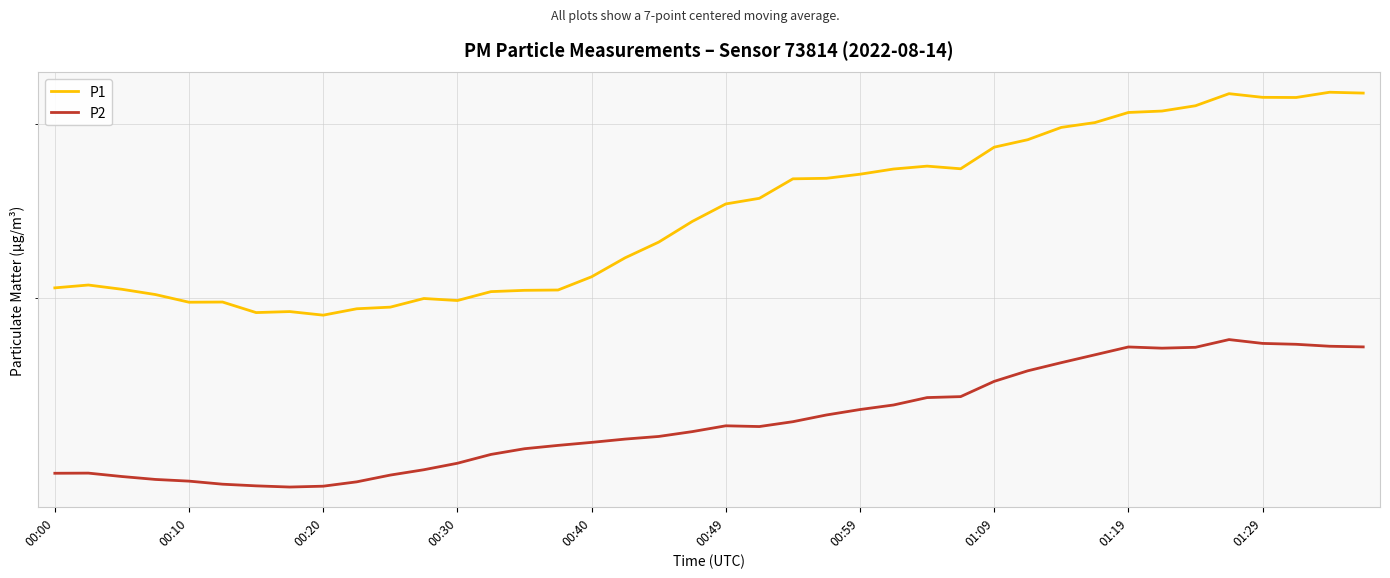

What is the difference between the maximum and minimum values in the P2 series?

5.3